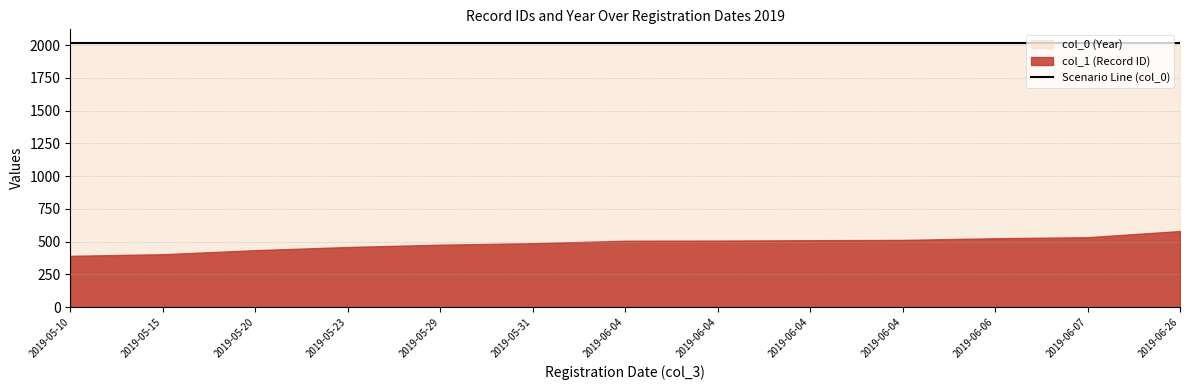

Is it true that col_0 equals 2019 at 2019-06-07?

True